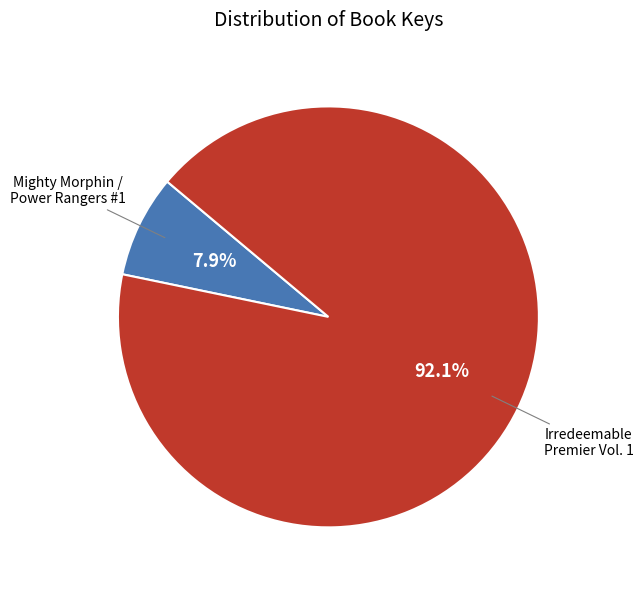

Is there a majority slice in this chart?

Yes